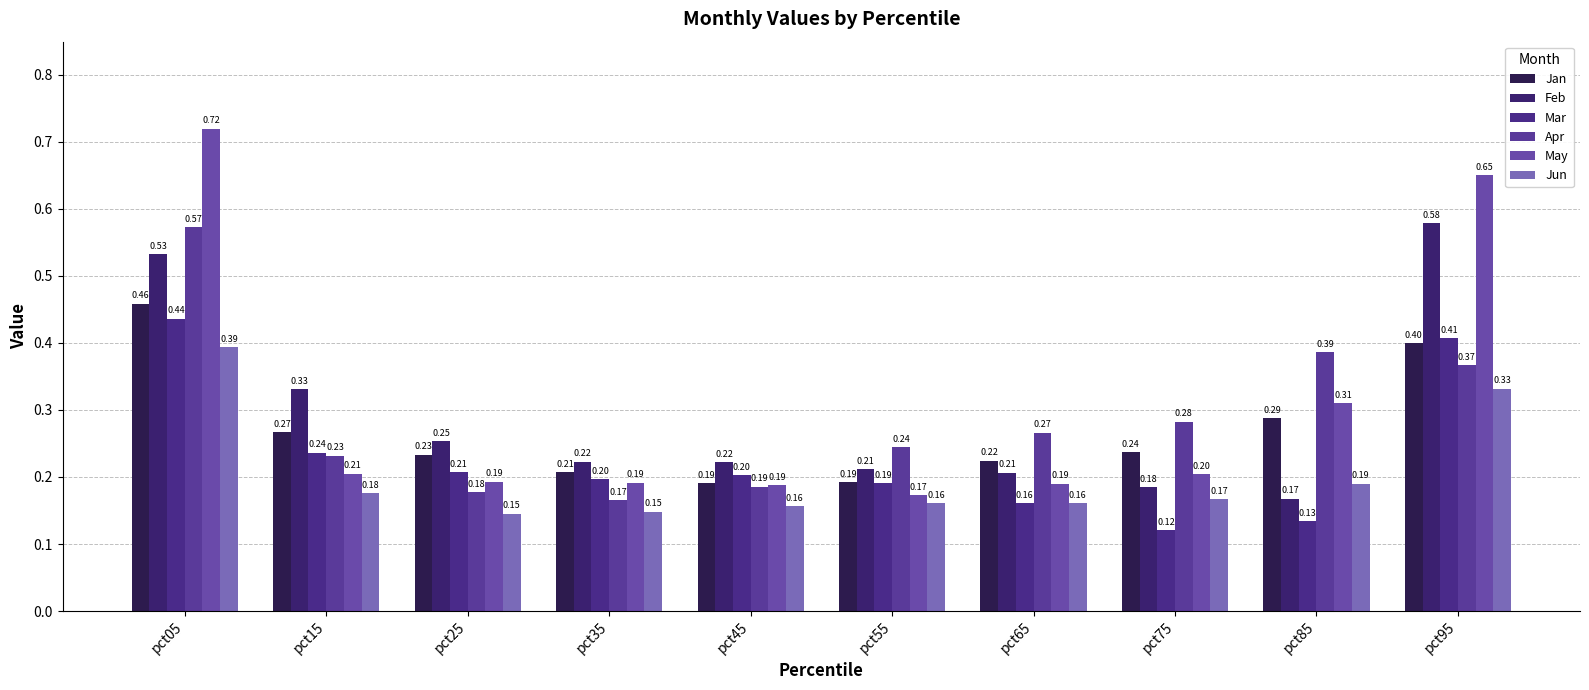

Reading left to right, what are all the values shown in this chart?

Jan: 0.5	0.3	0.2	0.2	0.2	0.2	0.2	0.2	0.3	0.4
Feb: 0.5	0.3	0.3	0.2	0.2	0.2	0.2	0.2	0.2	0.6
Mar: 0.4	0.2	0.2	0.2	0.2	0.2	0.2	0.1	0.1	0.4
Apr: 0.6	0.2	0.2	0.2	0.2	0.2	0.3	0.3	0.4	0.4
May: 0.7	0.2	0.2	0.2	0.2	0.2	0.2	0.2	0.3	0.7
Jun: 0.4	0.2	0.1	0.1	0.2	0.2	0.2	0.2	0.2	0.3